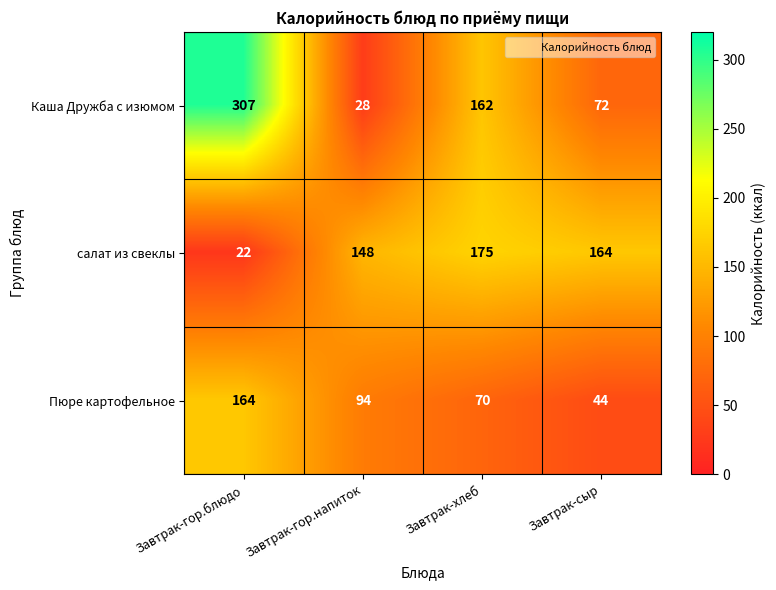

What is the sum of all Каша Дружба с изюмом values?

569